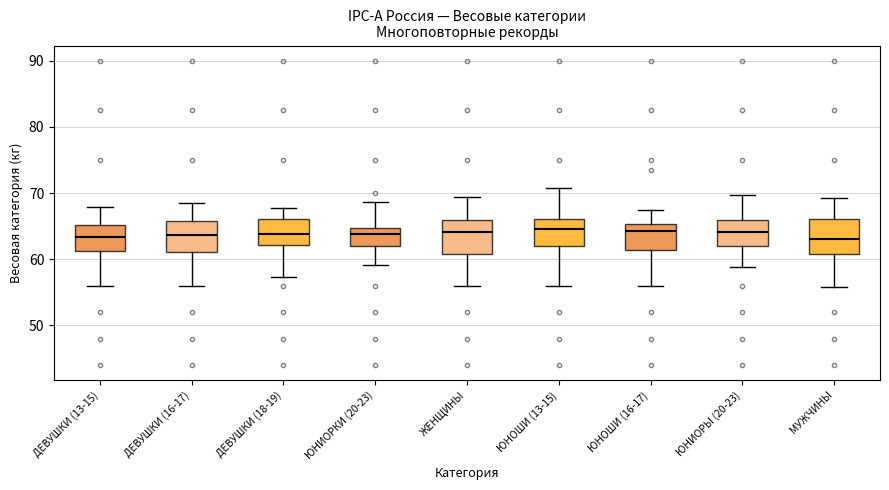

Reading left to right, read every box against the y-axis: the position of its median line, the range the box covers, and the ends of its whiskers. The values are not printed on the chart, so give them approximately, as read against the axis.

ДЕВУШКИ (13-15): median 63, box 61 to 65, whiskers 56 to 68
ДЕВУШКИ (16-17): median 64, box 61 to 66, whiskers 56 to 69
ДЕВУШКИ (18-19): median 64, box 62 to 66, whiskers 57 to 68
ЮНИОРКИ (20-23): median 64, box 62 to 65, whiskers 59 to 69
ЖЕНЩИНЫ: median 64, box 61 to 66, whiskers 56 to 69
ЮНОШИ (13-15): median 65, box 62 to 66, whiskers 56 to 71
ЮНОШИ (16-17): median 64, box 61 to 65, whiskers 56 to 68
ЮНИОРЫ (20-23): median 64, box 62 to 66, whiskers 59 to 70
МУЖЧИНЫ: median 63, box 61 to 66, whiskers 56 to 69